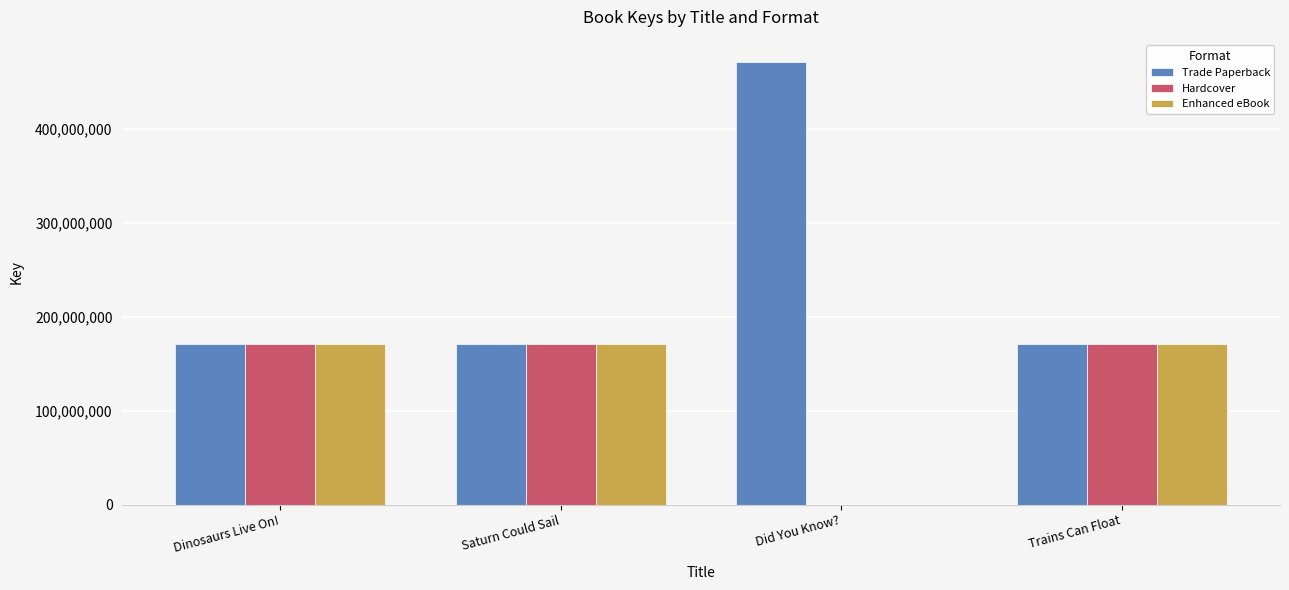

Which series changed the most between Dinosaurs Live On! and Did You Know??

Trade Paperback